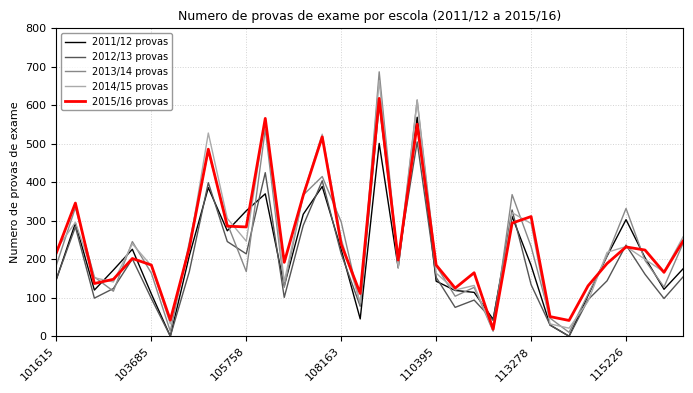

Which series has the widest spread of values?

2013/14 provas